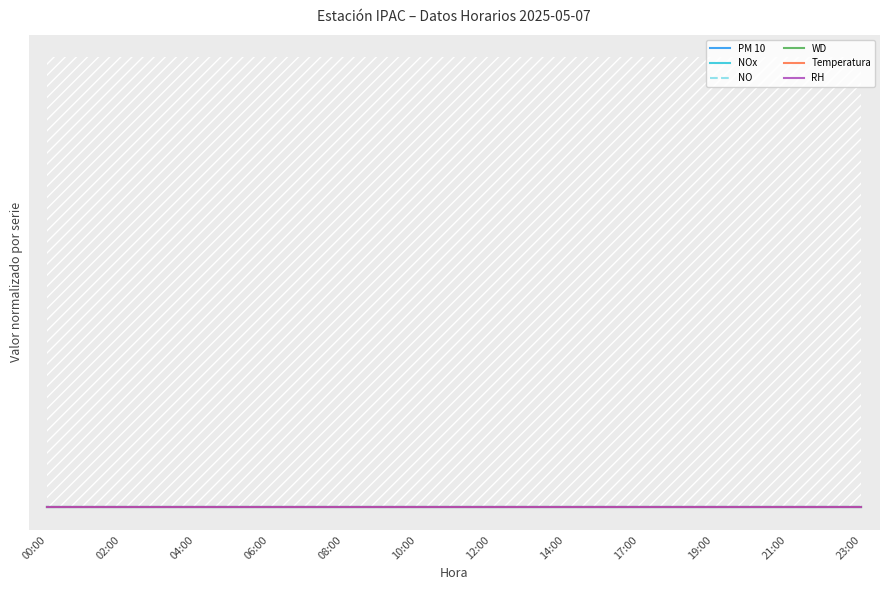

At which category is the sum across all series the highest?

23:00